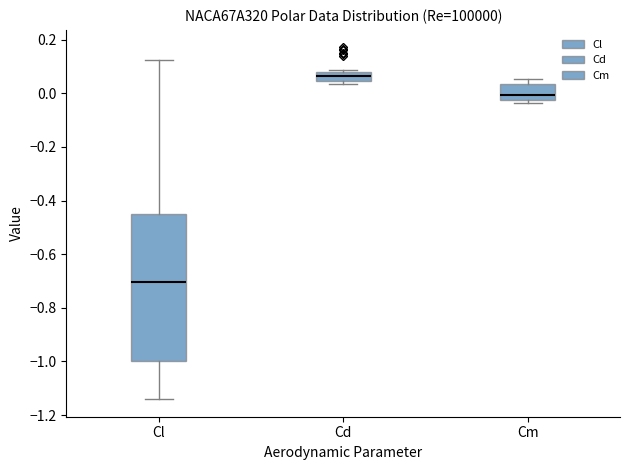

Comparing the boxes themselves (not the whiskers), which one is the tallest?

Cl